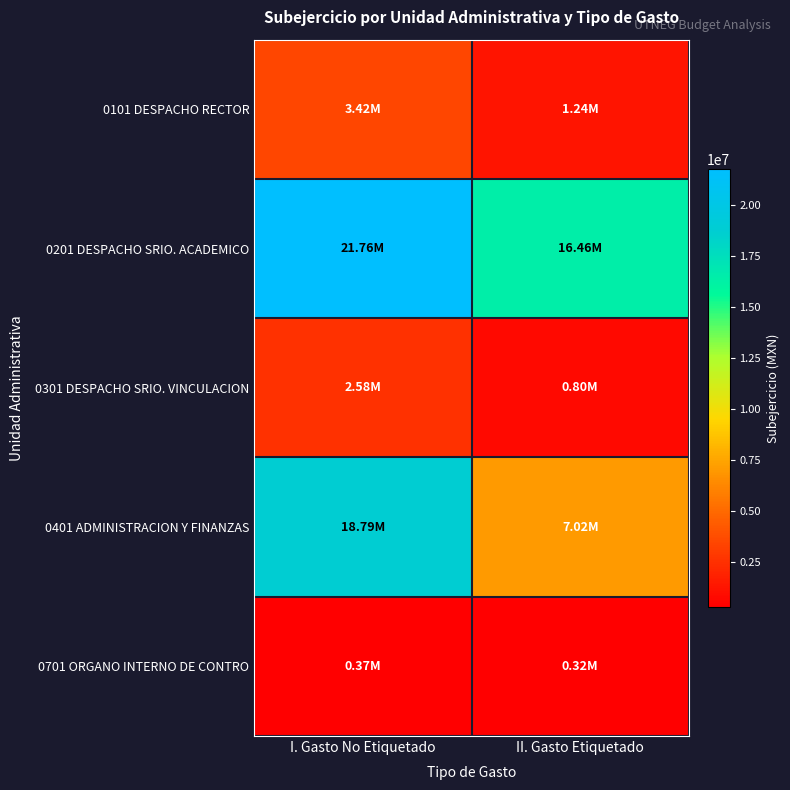

Rank the series at II. Gasto Etiquetado from lowest to highest value.

0701 ORGANO INTERNO DE CONTRO, 0301 DESPACHO SRIO. VINCULACION, 0101 DESPACHO RECTOR, 0401 ADMINISTRACION Y FINANZAS, 0201 DESPACHO SRIO. ACADEMICO